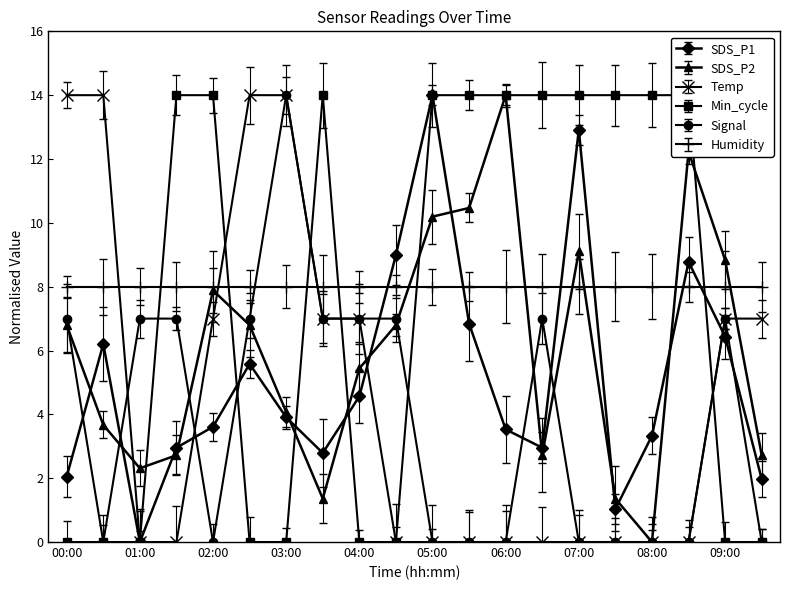

How many lines are shown in the chart?

5